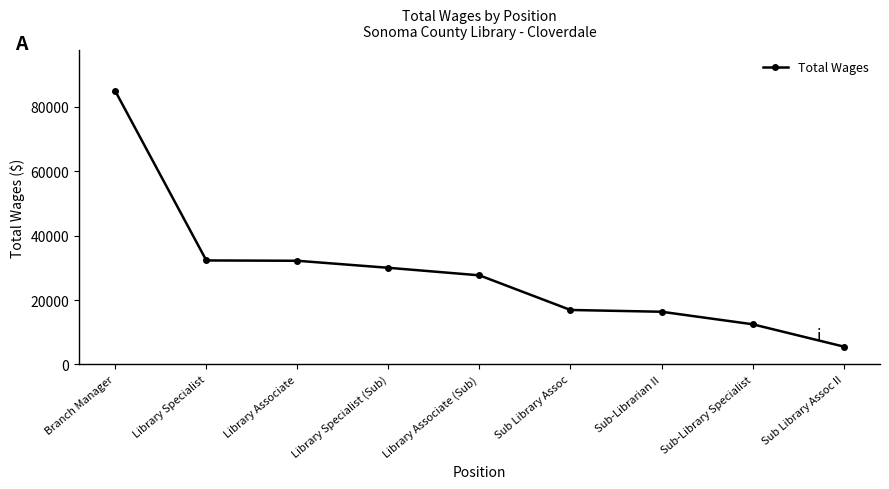

At which label is the value closest to 45234?

Library Specialist